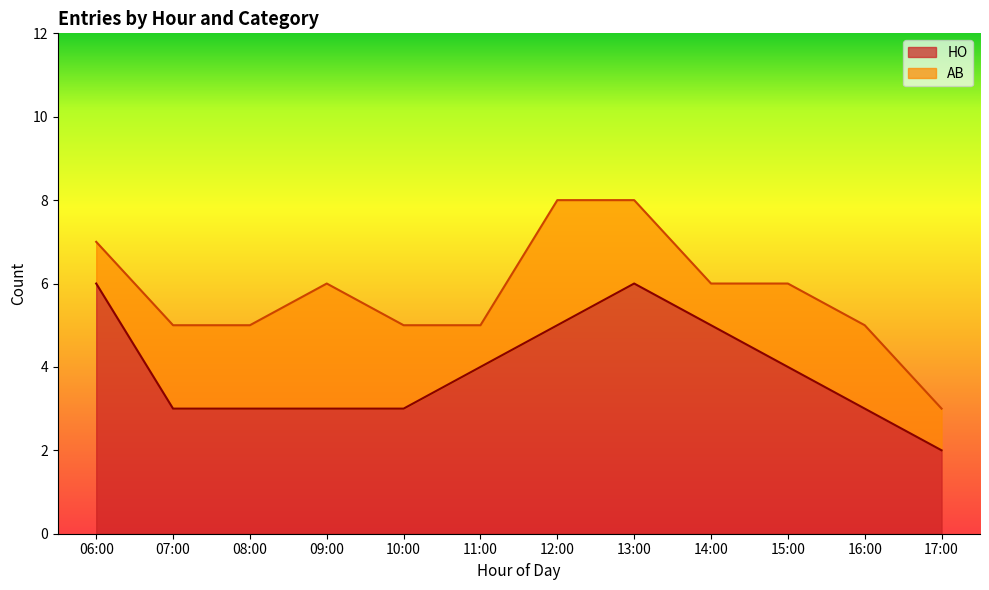

What is the smallest value displayed?

2